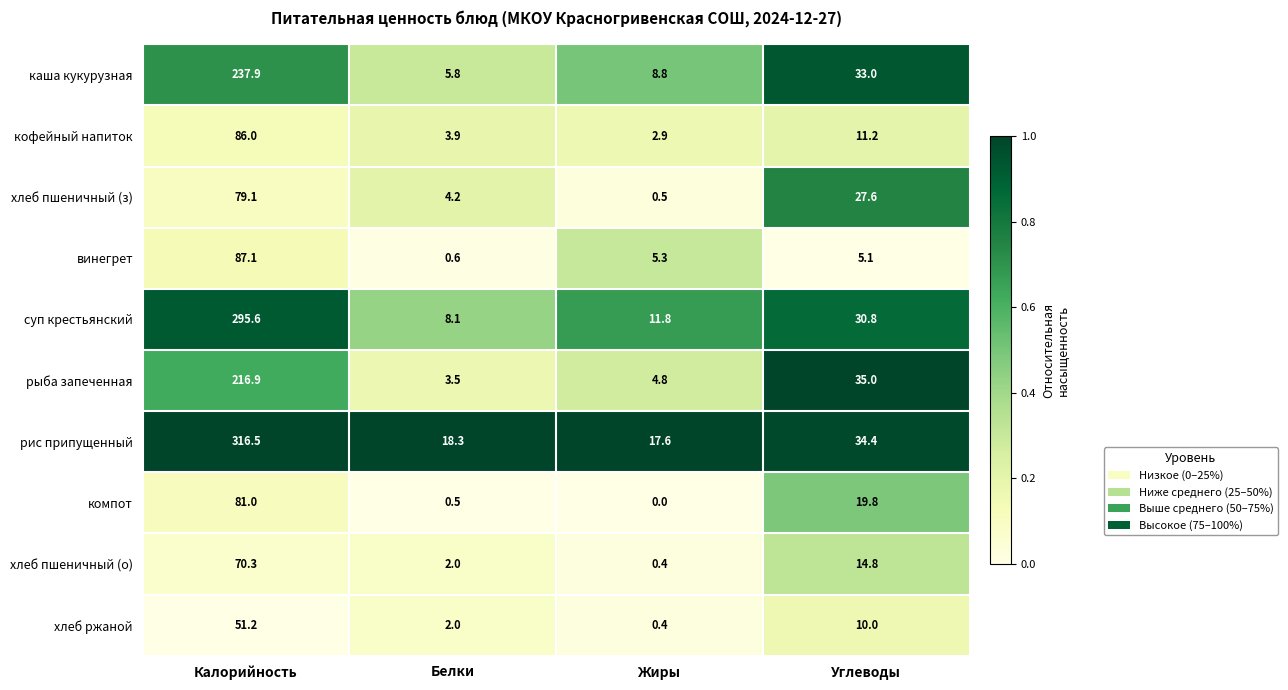

Which series has the largest range (max minus min)?

рис припущенный